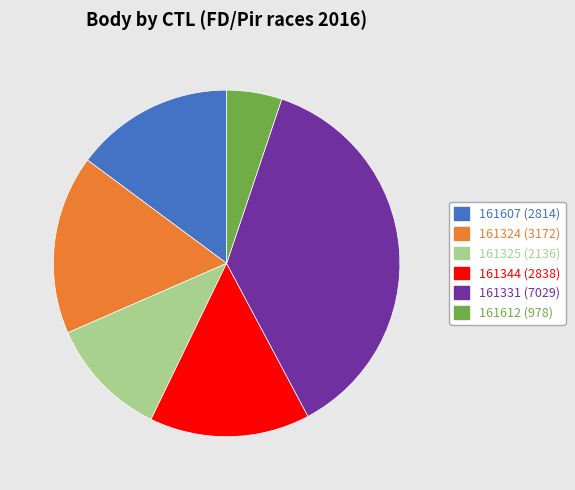

Is 161325 (2136) the majority of the pie?

No